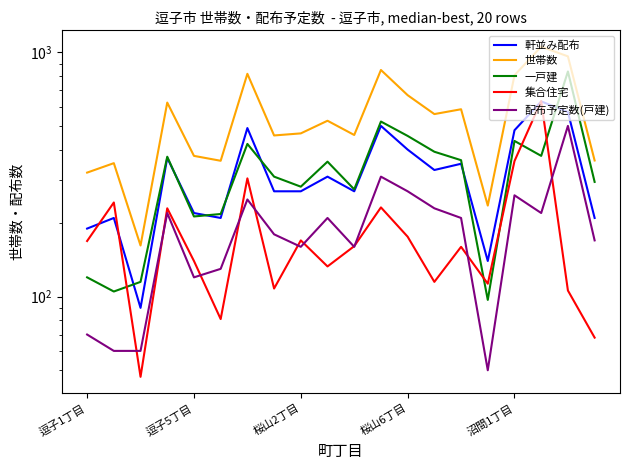

How many distinct data groups are displayed?

5